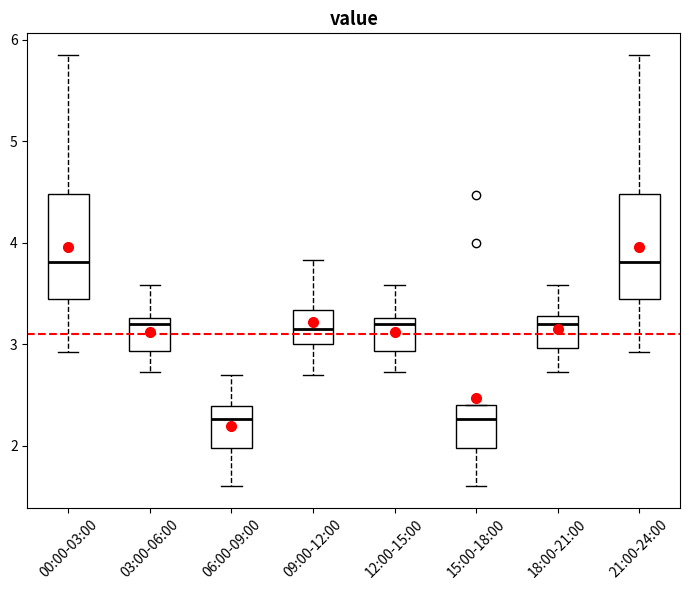

Where is the lower edge of the box for 15:00-18:00 on the y-axis? The values are not printed on the chart, so give them approximately, as read against the axis.

2.0